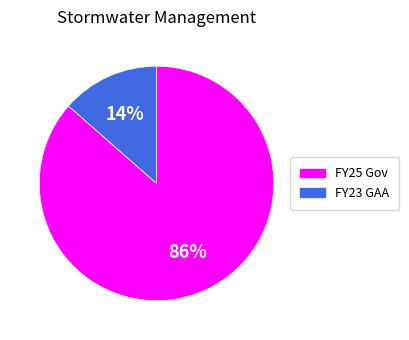

Rank the categories by value from highest to lowest.

FY25 Gov, FY23 GAA